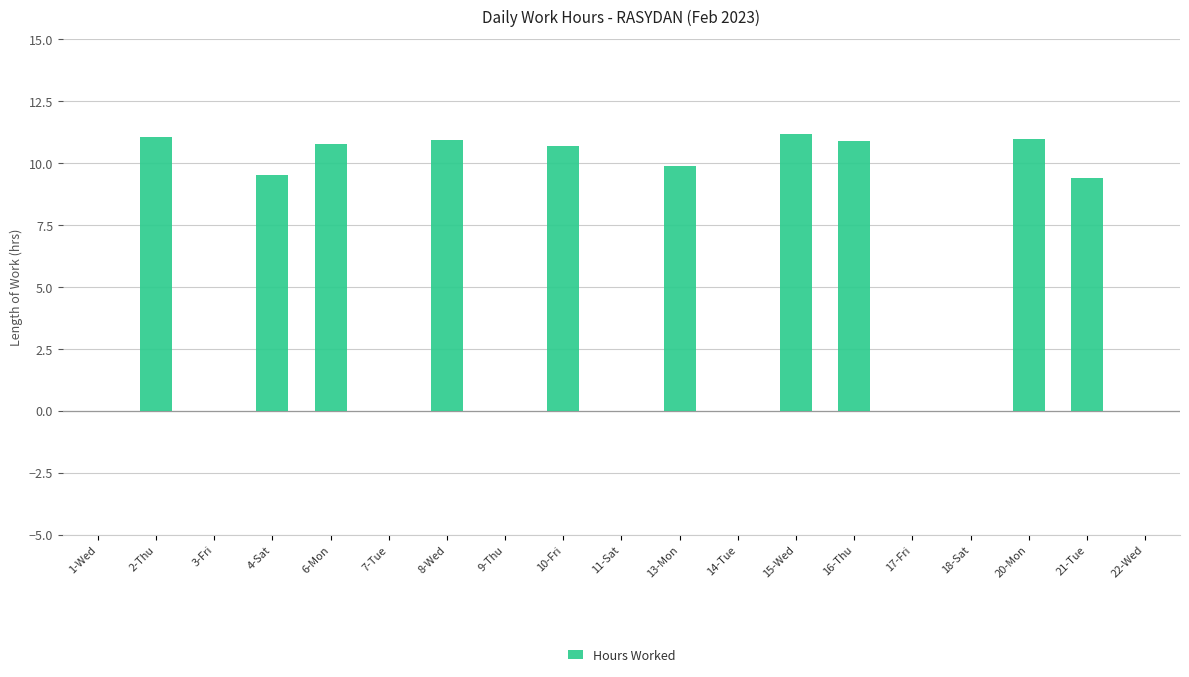

What is the greatest value displayed?

11.2